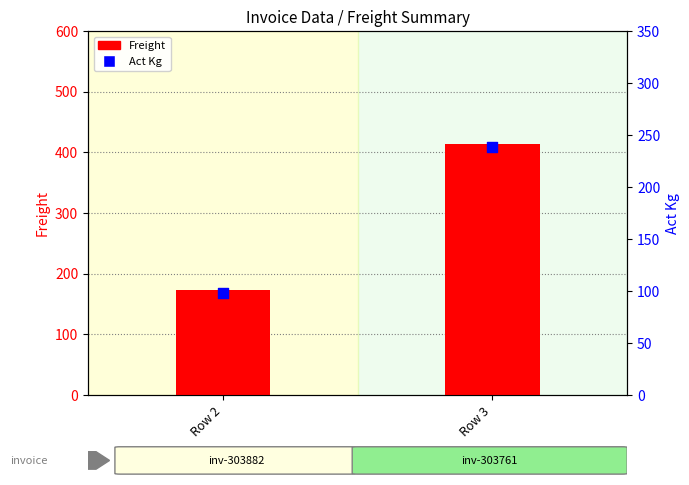

Which series has the largest total across all categories?

Freight